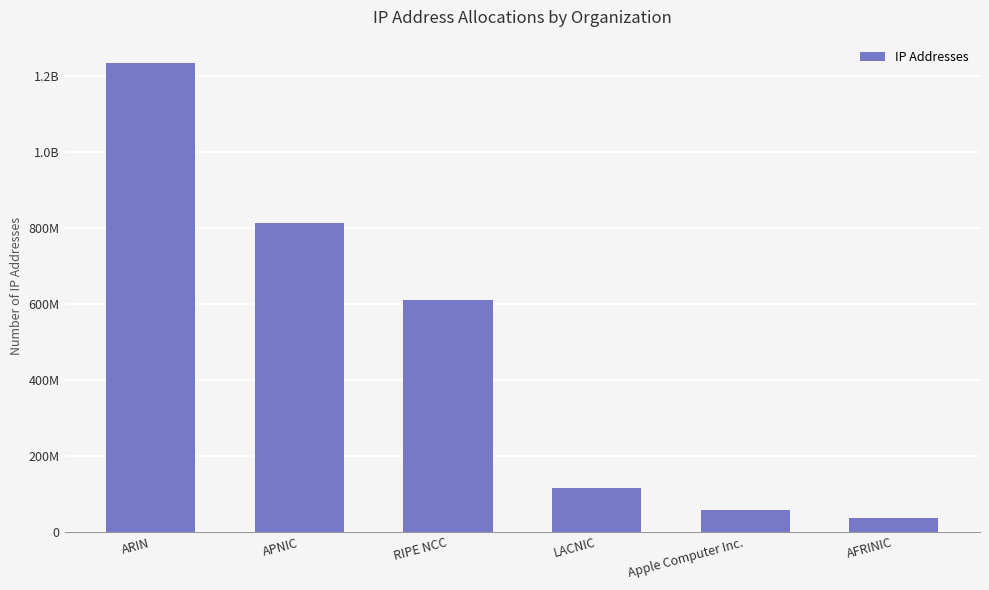

Does the chart contain stacked bars?

No